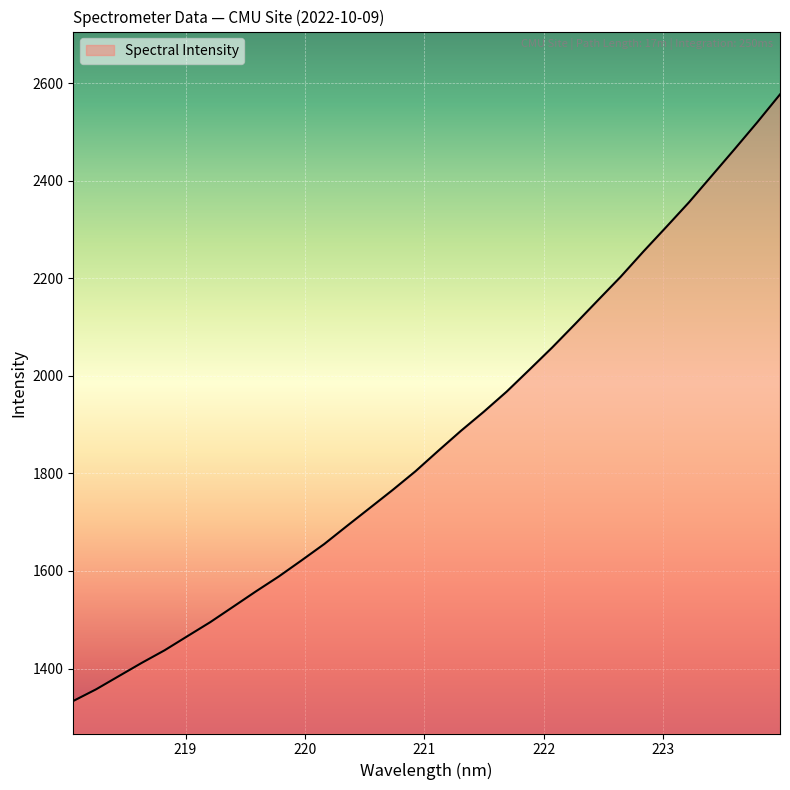

What is the difference between the maximum and minimum values?

1243.4